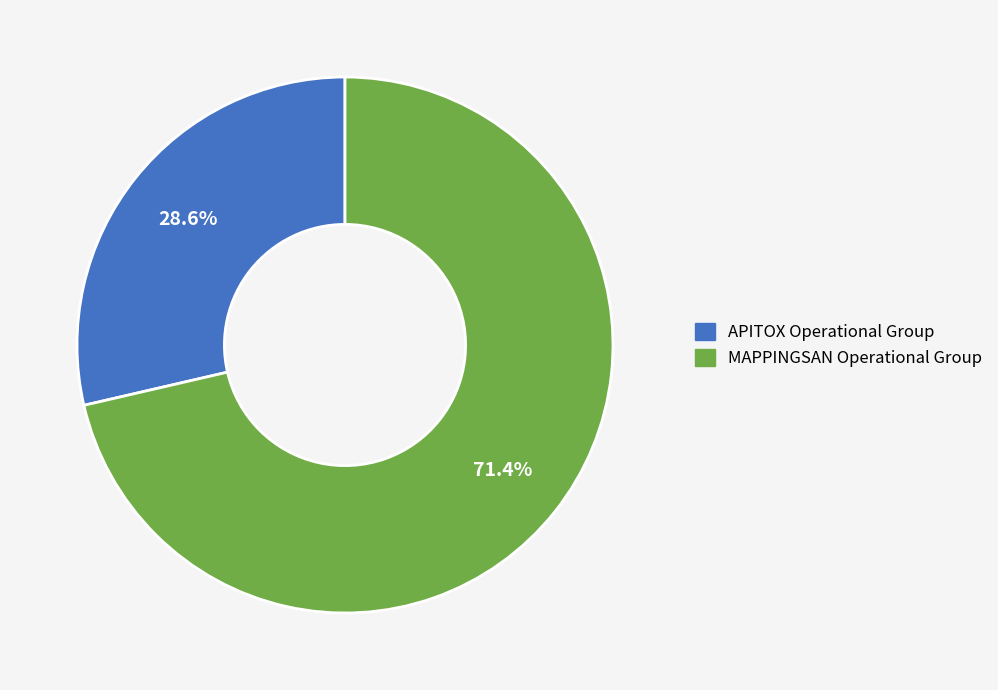

To the nearest percent, what portion does MAPPINGSAN Operational Group represent?

71%